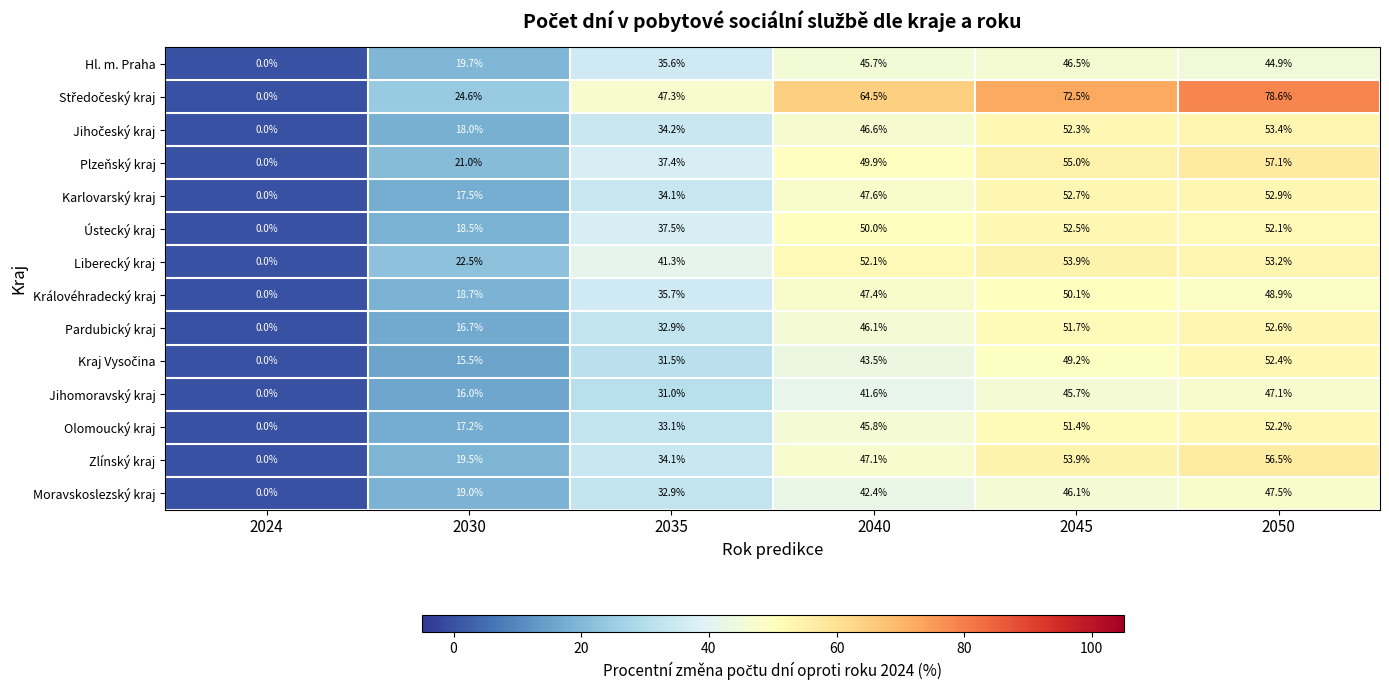

At how many categories does at least one series exceed 15?

5